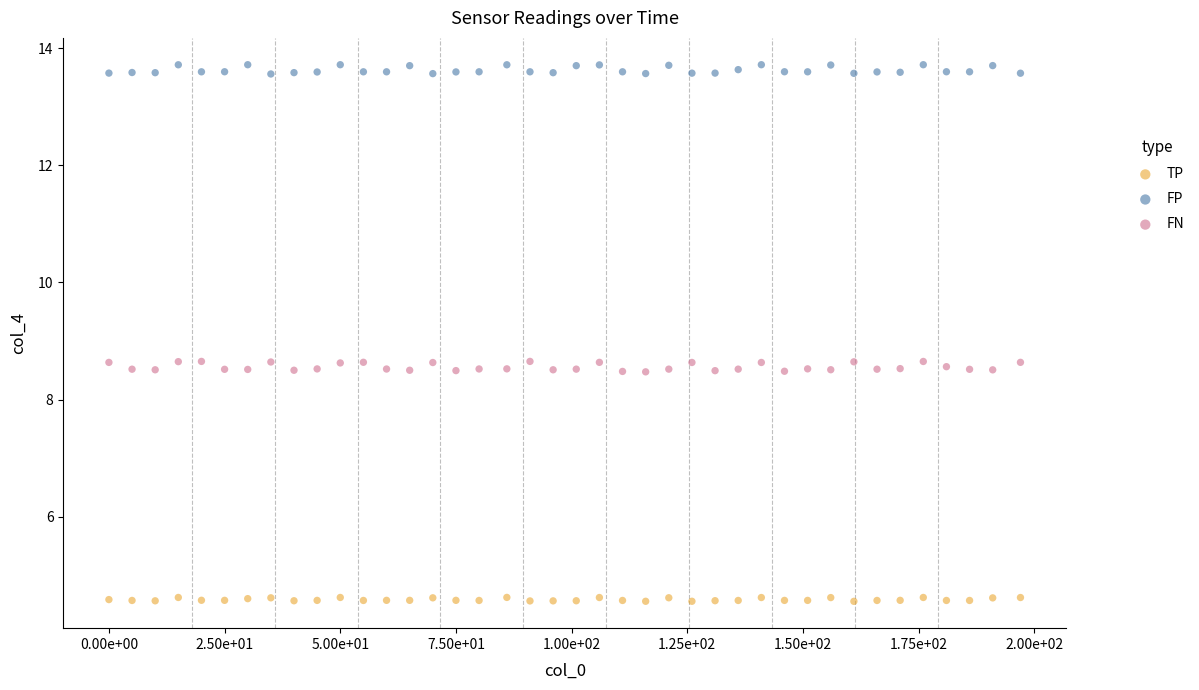

Which series reaches the minimum Y coordinate?

TP